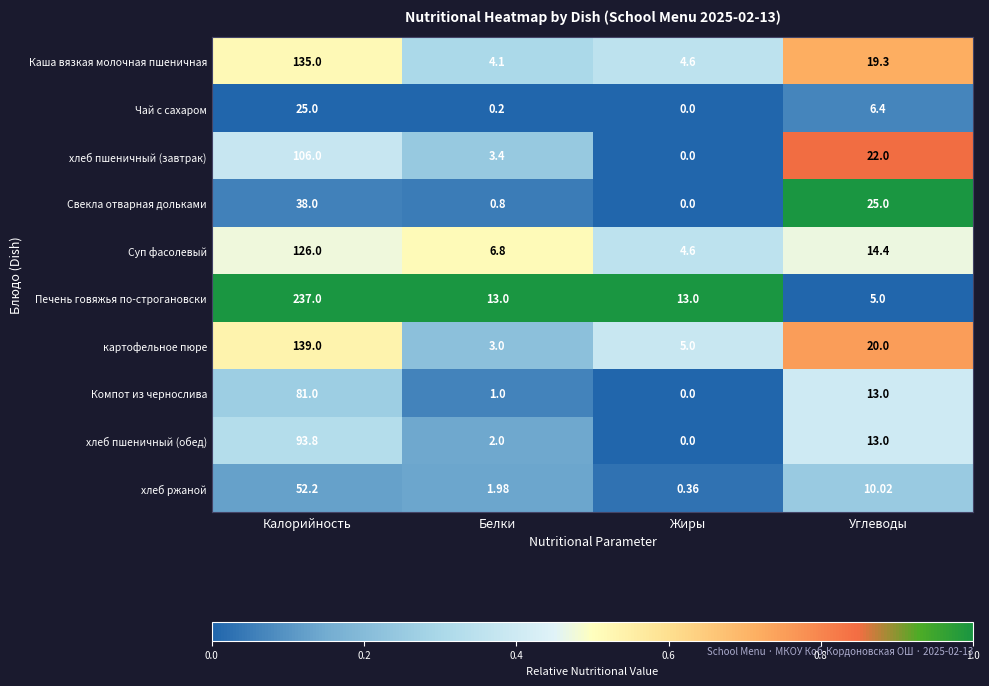

How many series are shown in this chart?

10